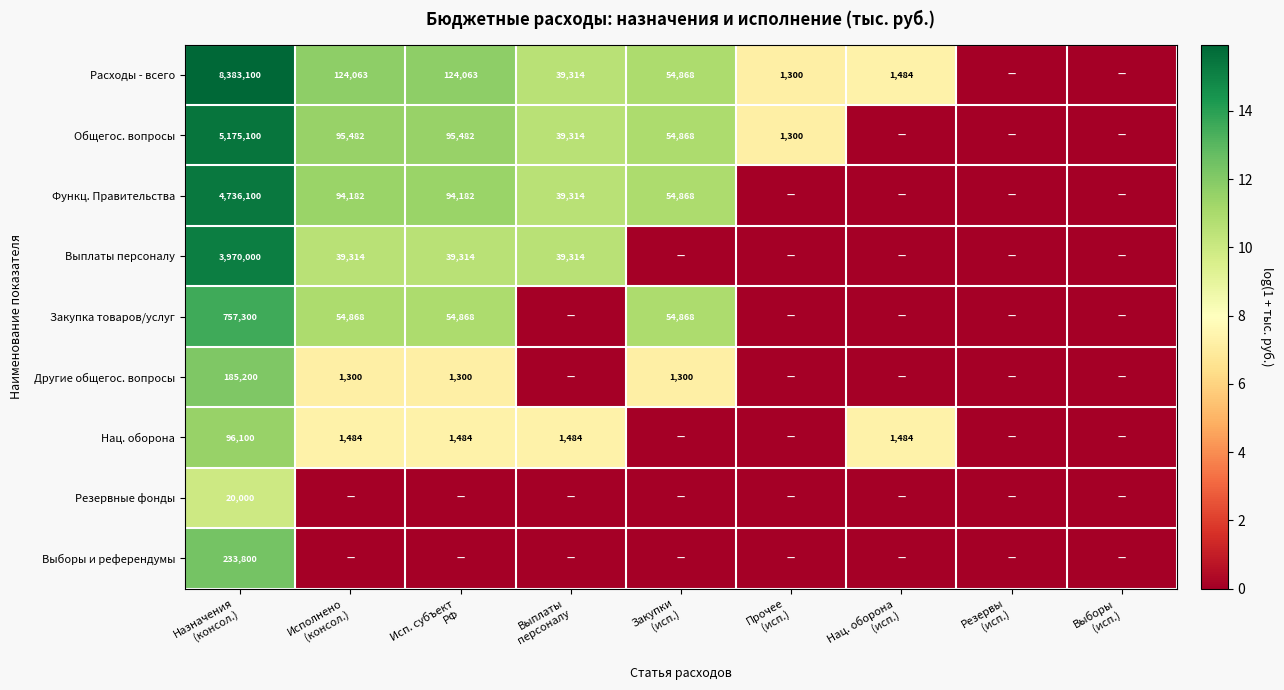

Count the number of categories in the chart.

9